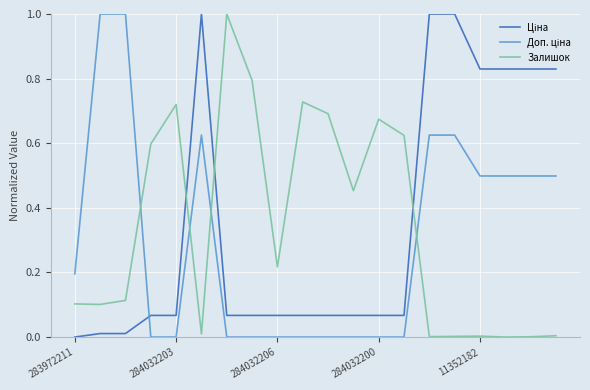

Is this an area chart (filled region under the line)?

No